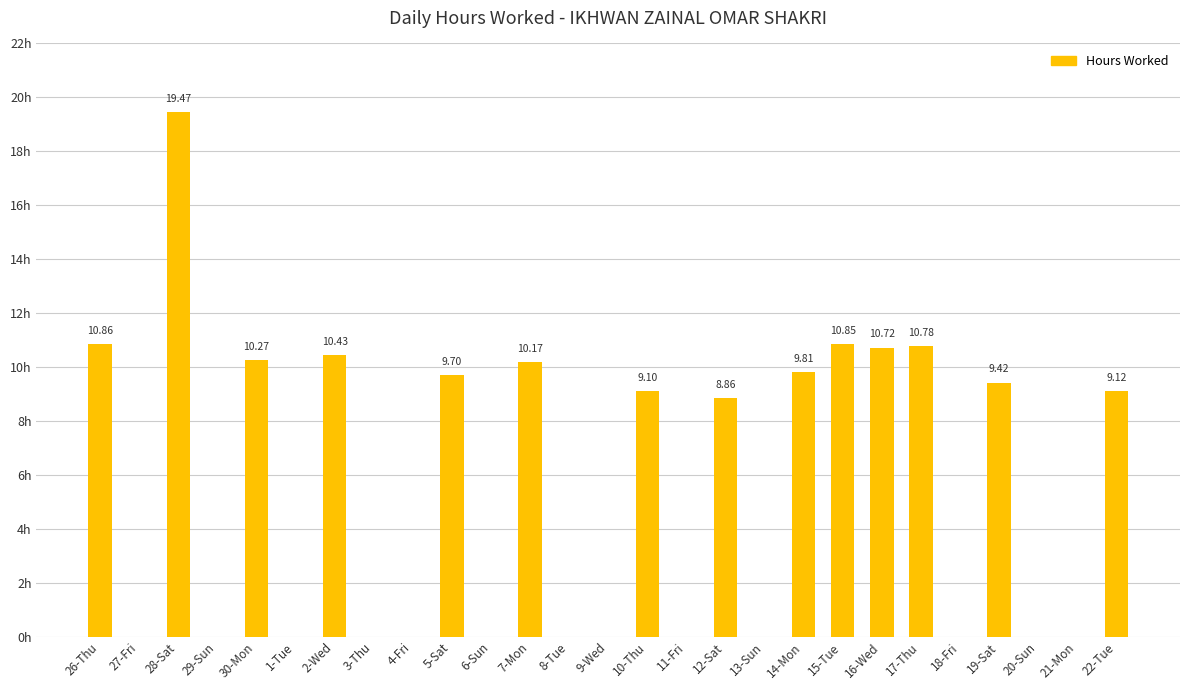

Where does the data first go above 8?

26-Thu